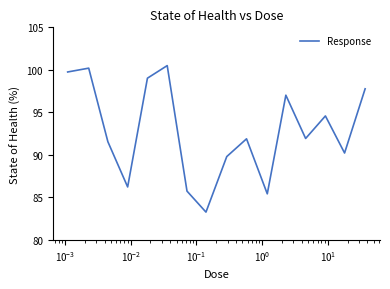

What is the difference between the maximum and minimum values?

17.2